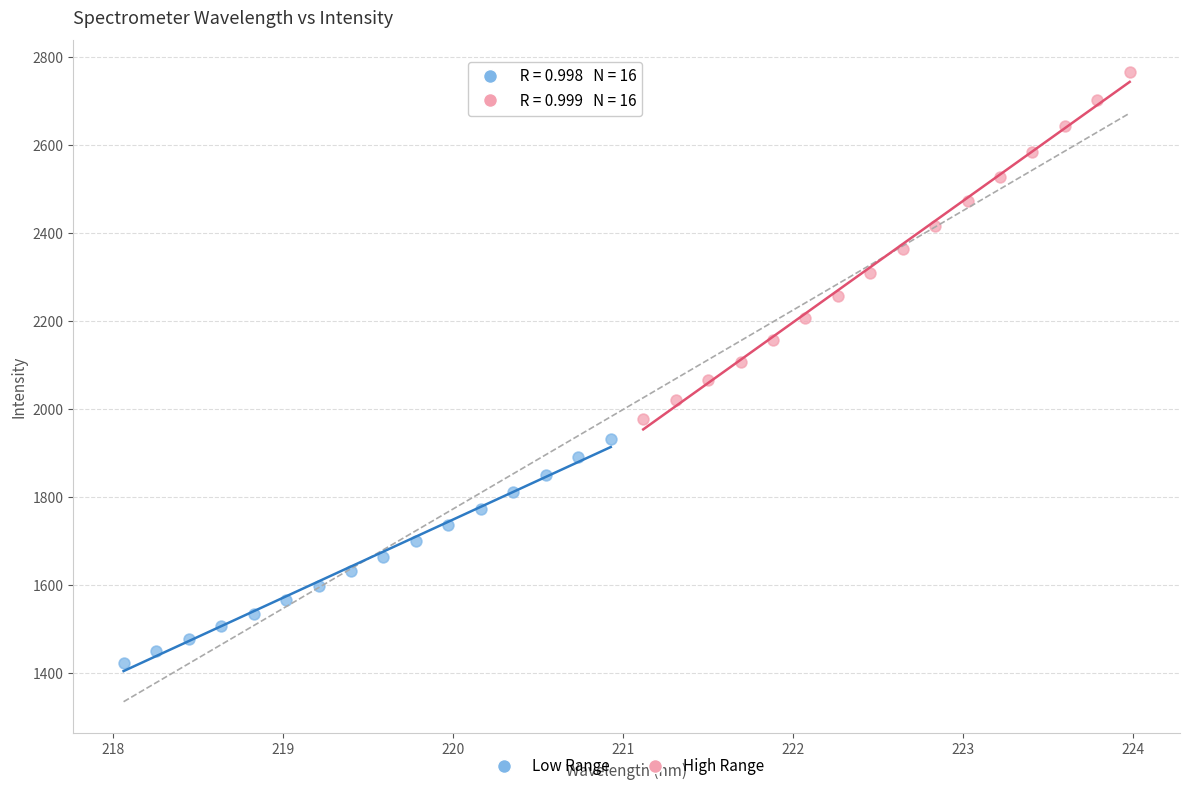

Which series reaches the minimum Y coordinate?

Low Range